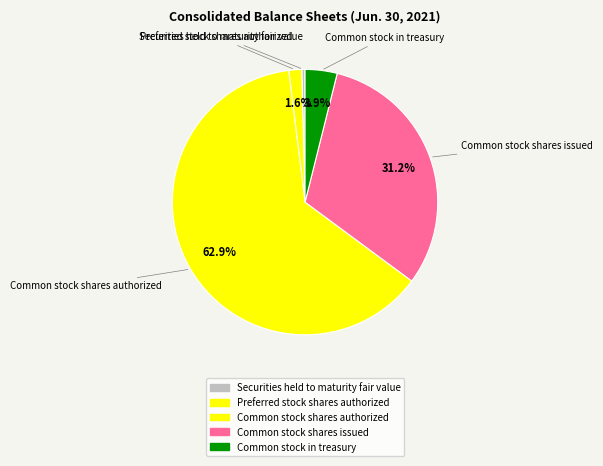

Does Common stock shares authorized account for over 50% of the chart?

Yes